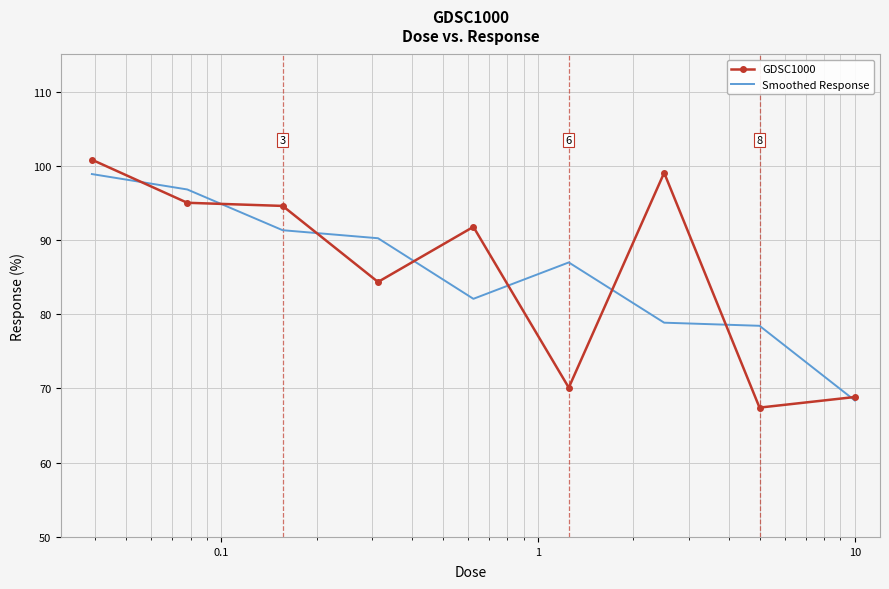

What is the highest value of the GDSC1000 series?

100.8